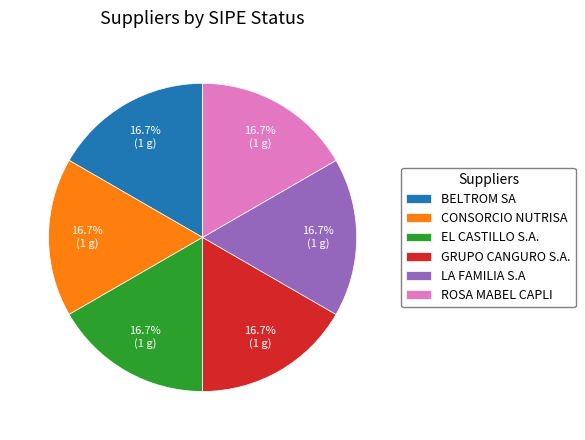

To the nearest percent, what is the combined percentage of BELTROM SA and ROSA MABEL CAPLI?

33%